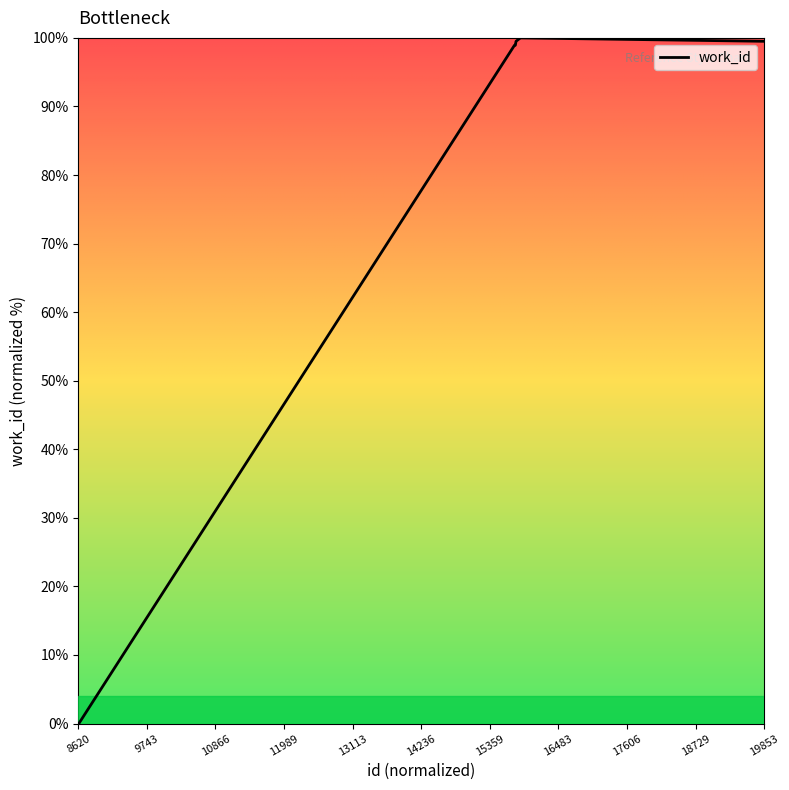

What is the greatest value displayed?

100.0